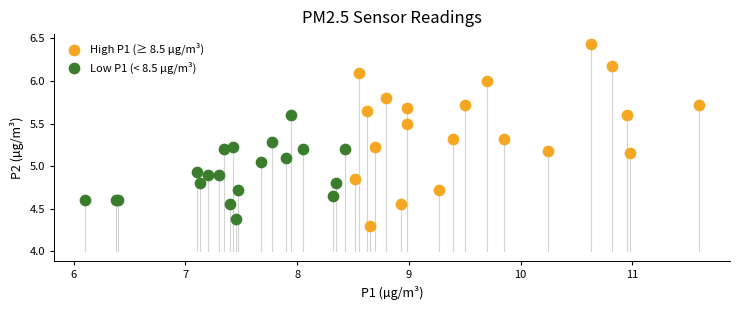

Which series has the largest Y range (max minus min)?

High P1 (≥ 8.5 µg/m³)